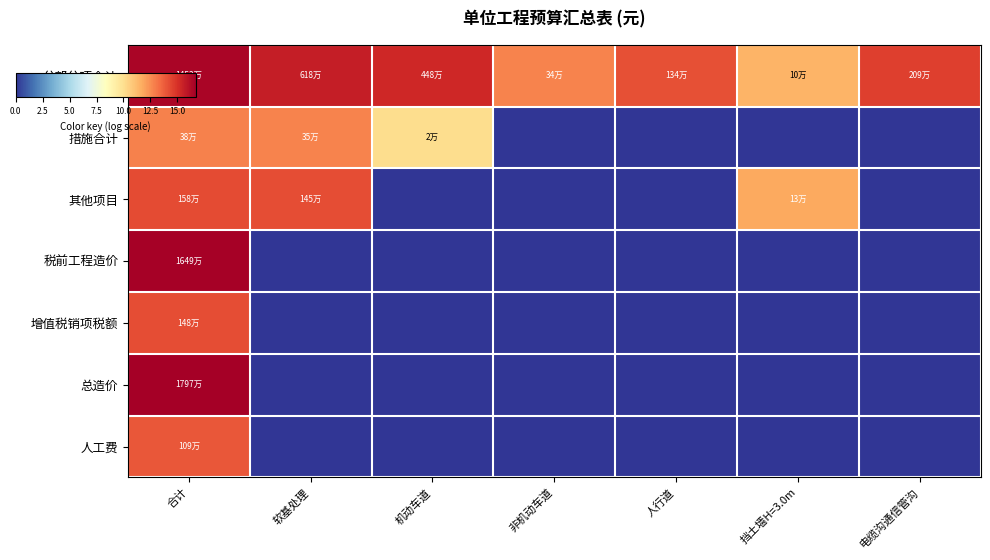

Which series has the widest spread of values?

总造价